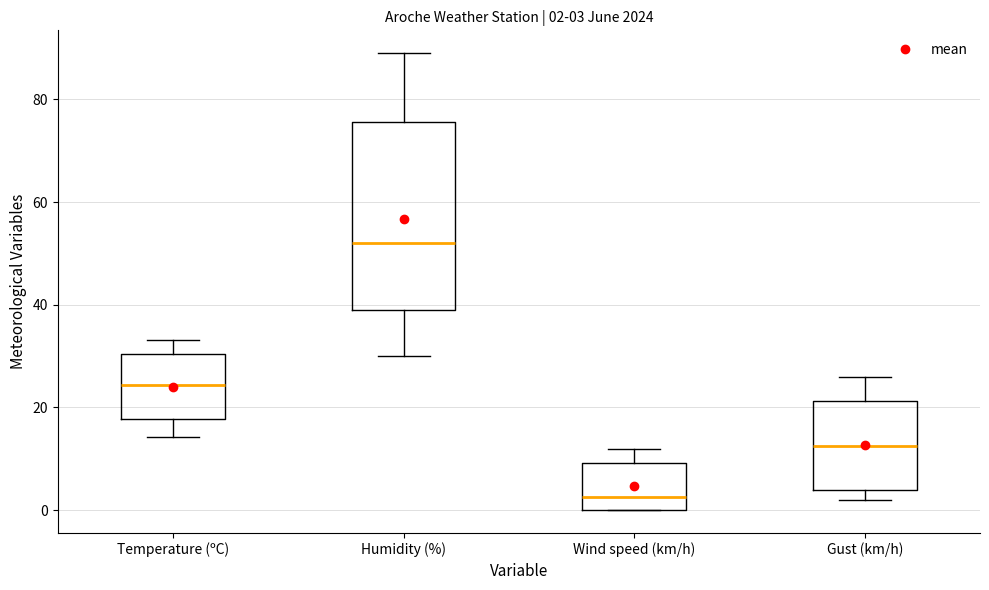

Which box has the lowest median line?

Wind speed (km/h)